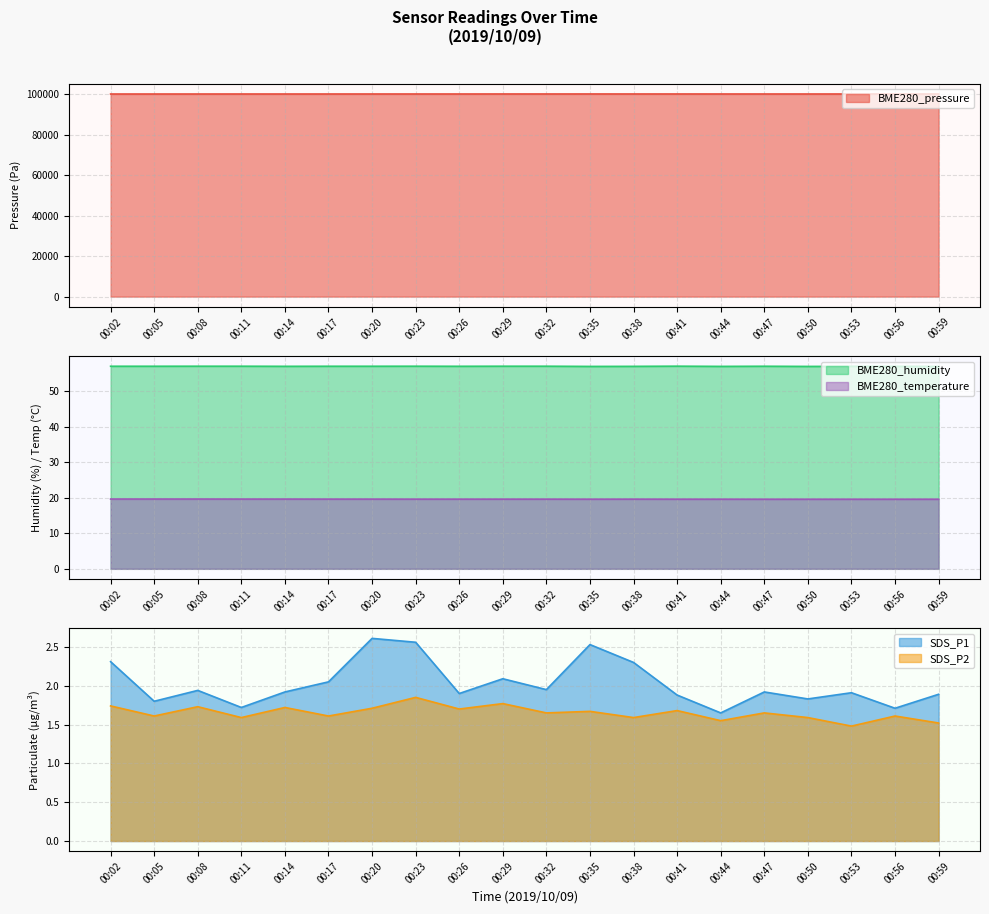

At how many categories does at least one series exceed 54211?

20